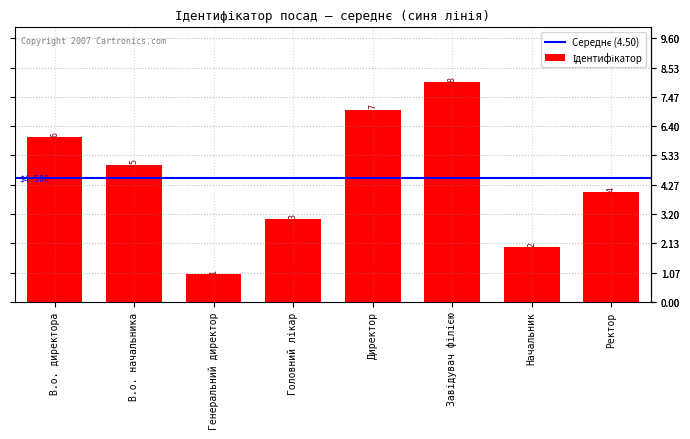

What is the label of the 8th bar from the left?

Ректор